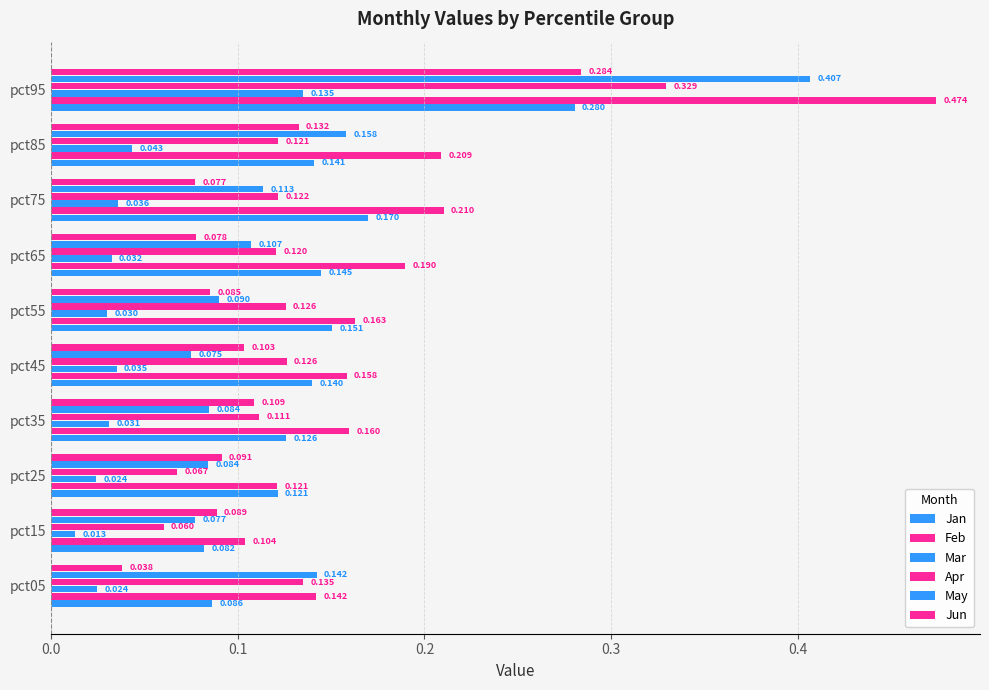

Reading right to left, transcribe all the data shown in this chart.

Jan: 0.3	0.1	0.2	0.1	0.2	0.1	0.1	0.1	0.1	0.1
Feb: 0.5	0.2	0.2	0.2	0.2	0.2	0.2	0.1	0.1	0.1
Mar: 0.1	0.0	0.0	0.0	0.0	0.0	0.0	0.0	0.0	0.0
Apr: 0.3	0.1	0.1	0.1	0.1	0.1	0.1	0.1	0.1	0.1
May: 0.4	0.2	0.1	0.1	0.1	0.1	0.1	0.1	0.1	0.1
Jun: 0.3	0.1	0.1	0.1	0.1	0.1	0.1	0.1	0.1	0.0